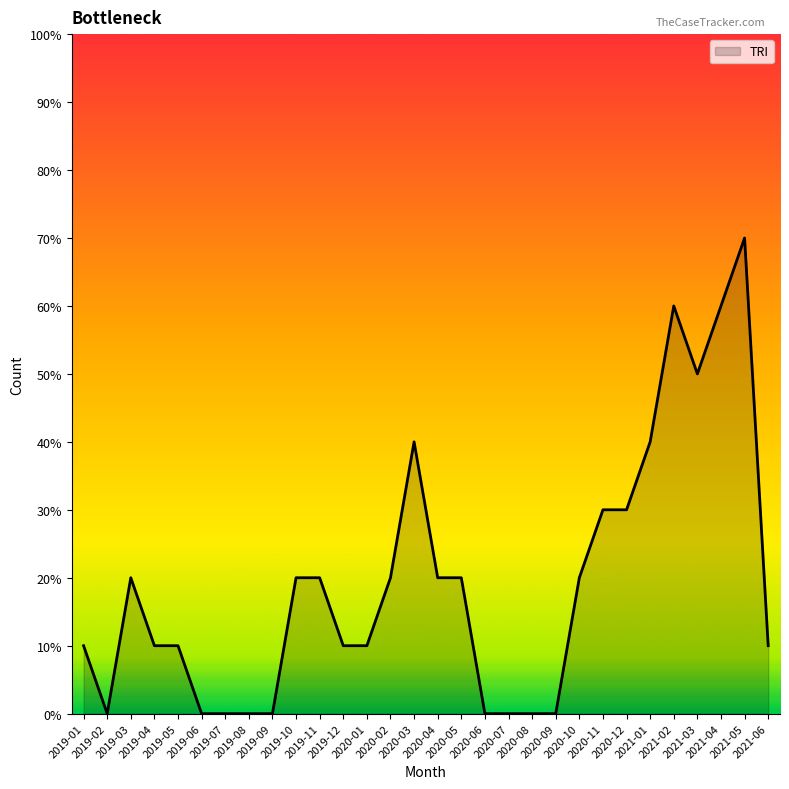

Is this an area chart (filled region under the line)?

Yes